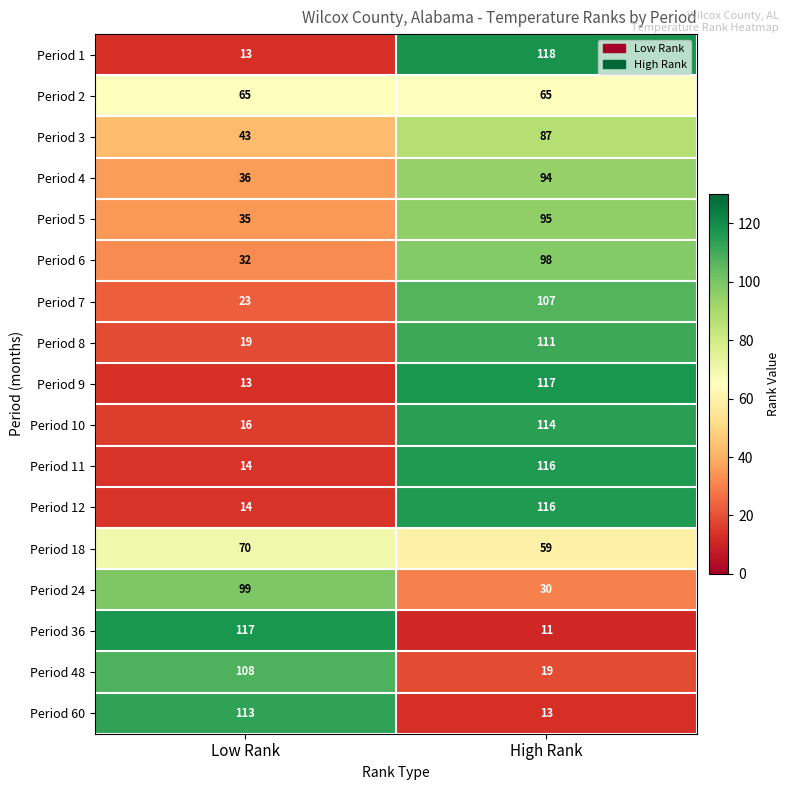

The value of Period 7 at High Rank is 107. True or false?

True